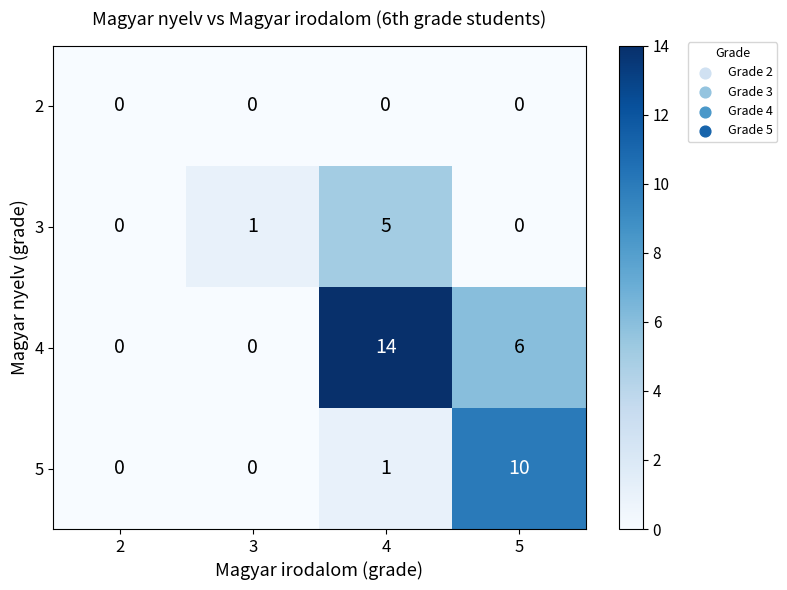

Which series has the largest total across all categories?

4